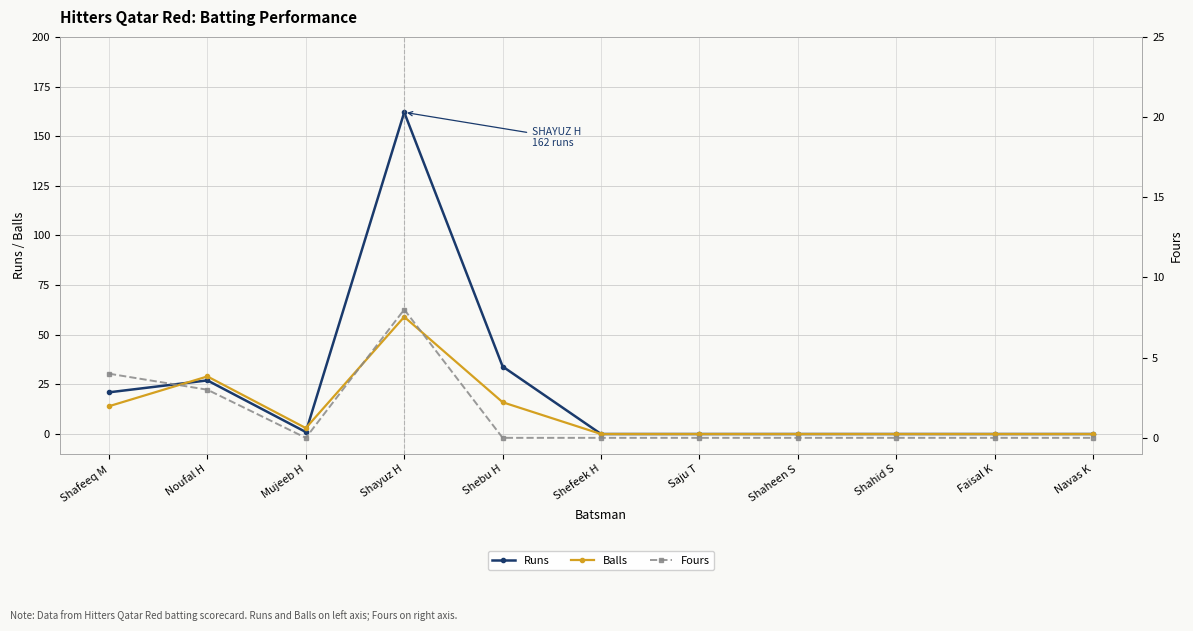

Where is Fours nearest to the value 4?

Shafeeq M